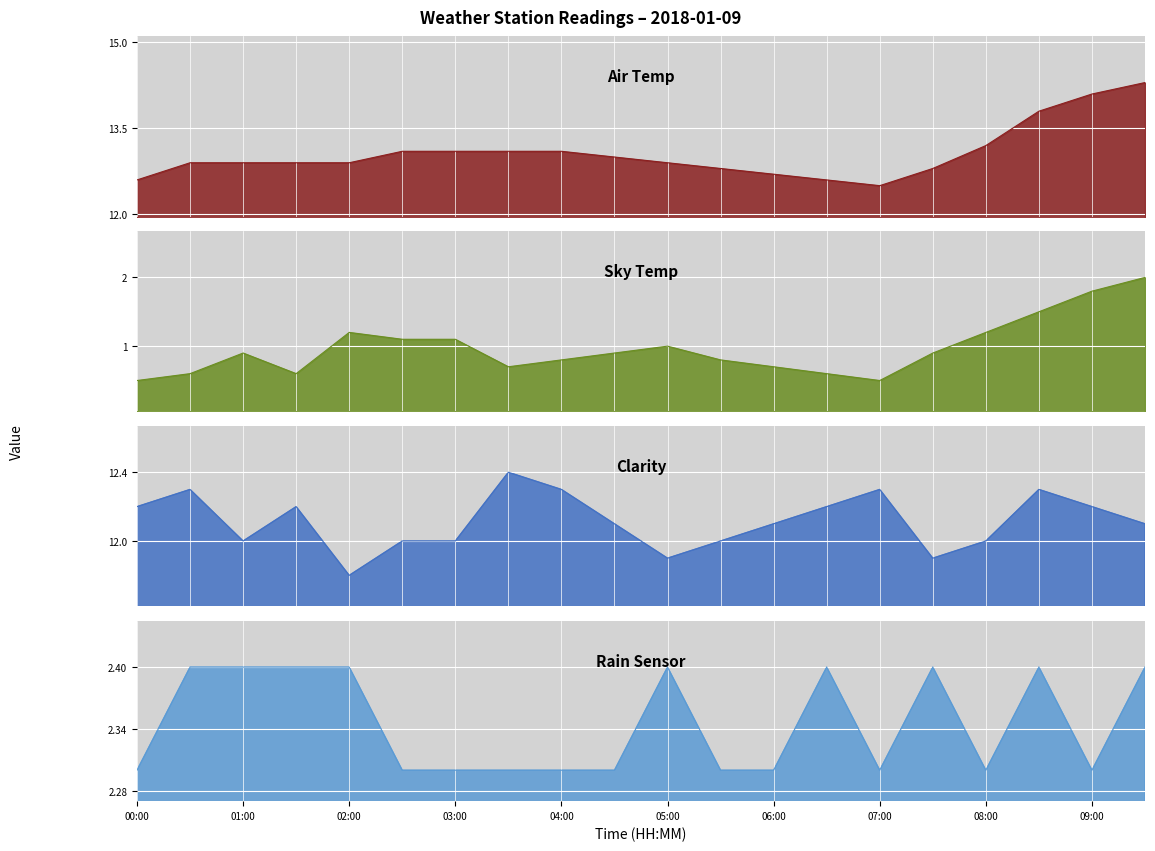

List the labels in order of Rain Sensor value, largest first.

00:30, 01:00, 01:30, 02:00, 05:00, 06:30, 07:30, 08:30, 09:30, 00:00, 02:30, 03:00, 03:30, 04:00, 04:30, 05:30, 06:00, 07:00, 08:00, 09:00